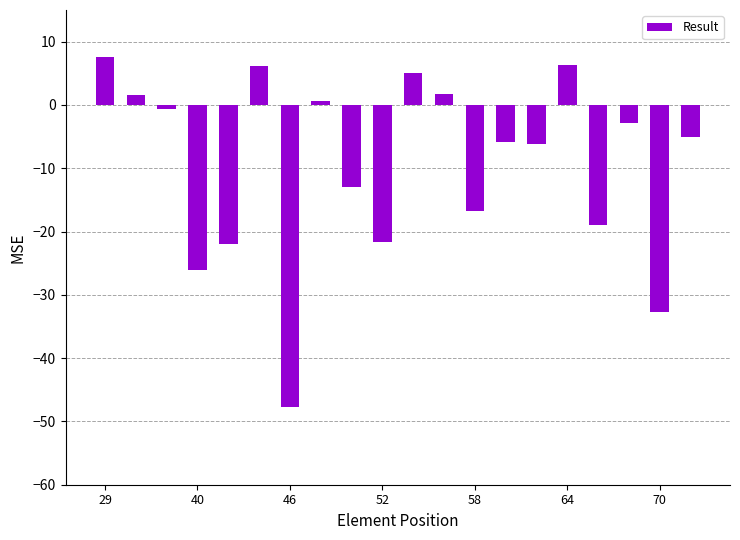

What is the difference between the maximum and minimum values?

55.3